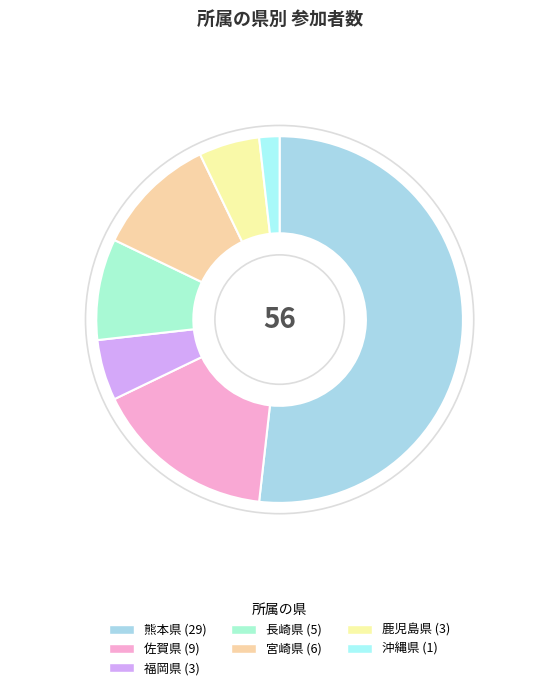

Approximately how many times larger is the value at 熊本県 compared to 宮崎県?

4.8